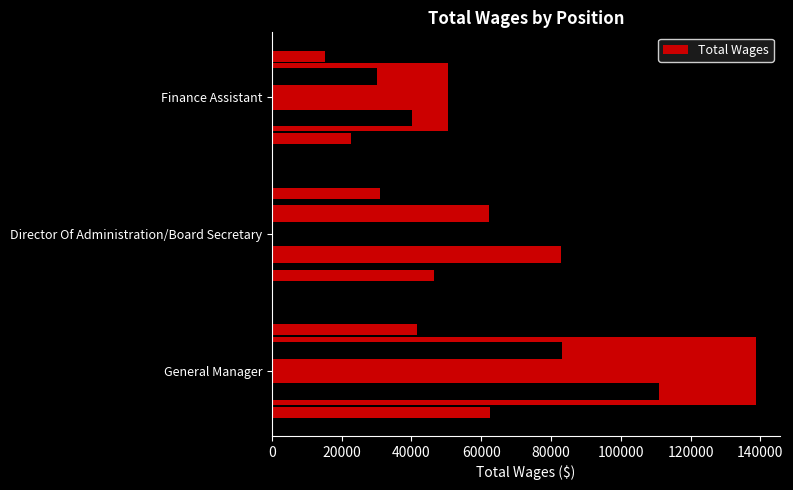

What is the value of the 1st bar from the left?

138693